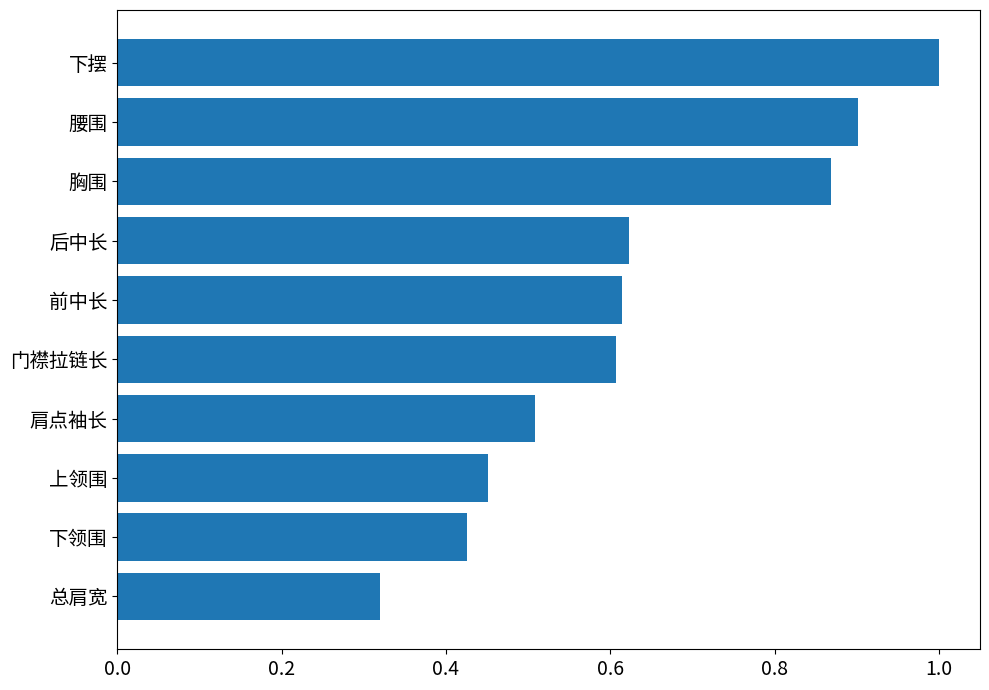

How many categories are shown in the chart?

10